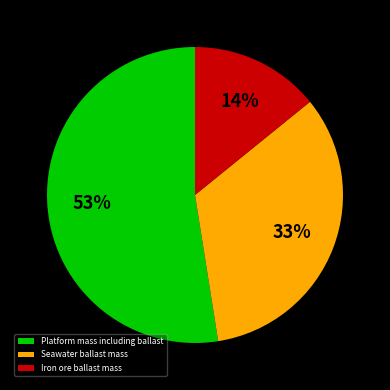

To the nearest percent, what is the combined percentage of Platform mass including ballast and Seawater ballast mass?

86%